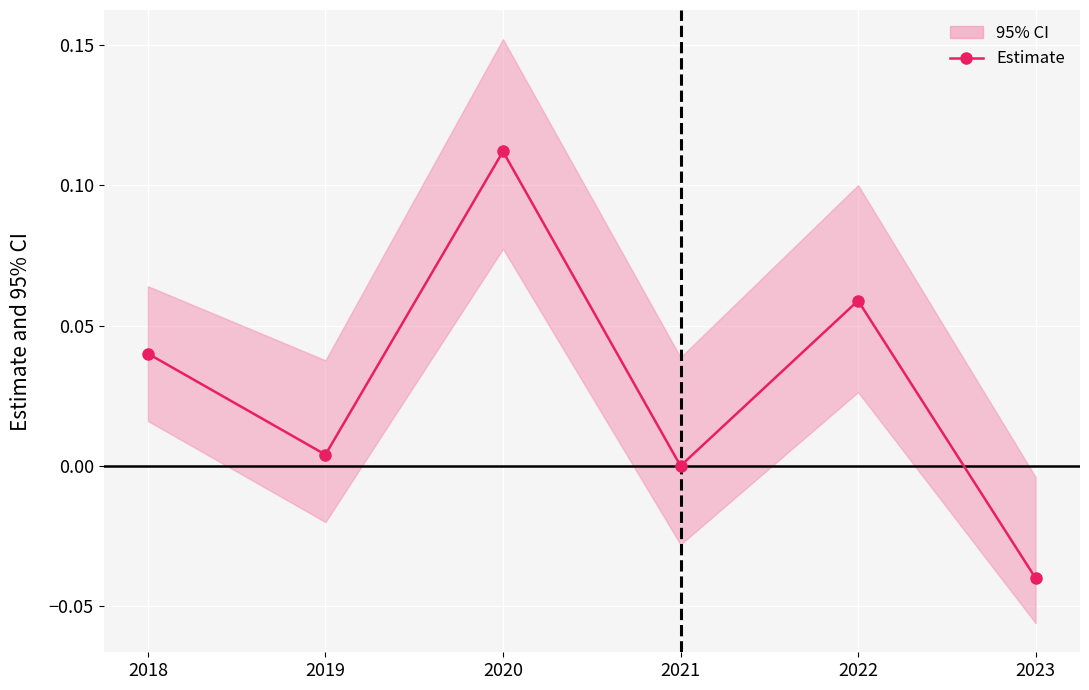

True or false: the data shows 0.0 at 2018.

True